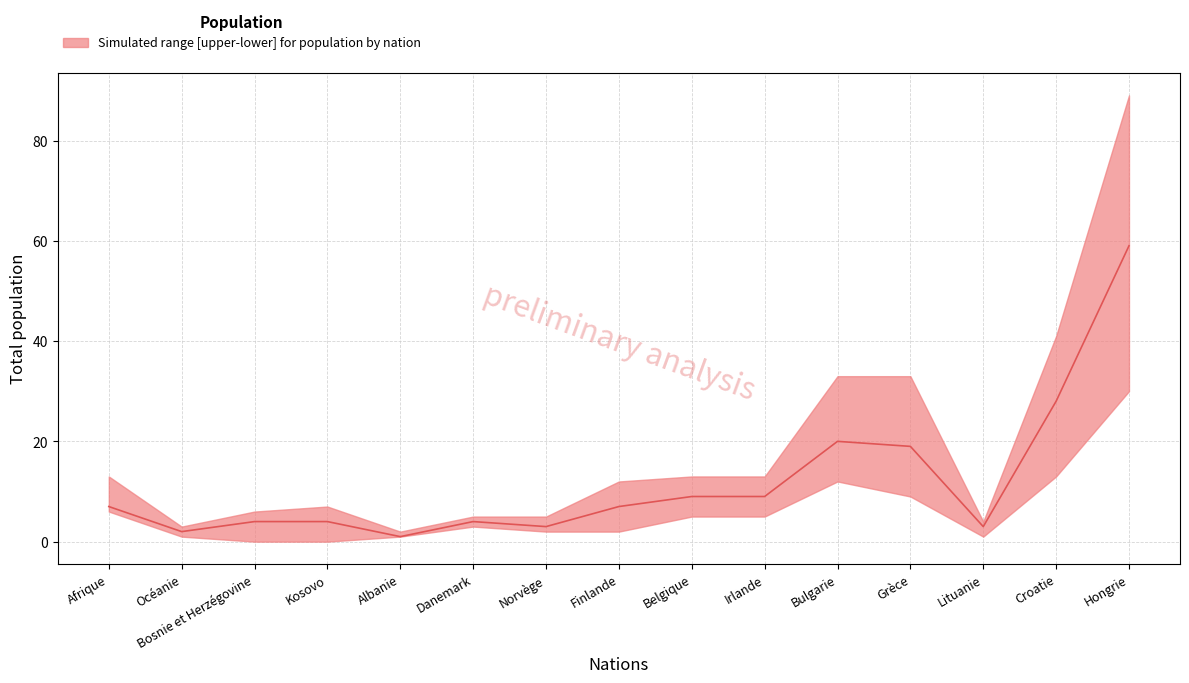

What is the difference between the Total (lower) values at Norvège and Danemark?

1